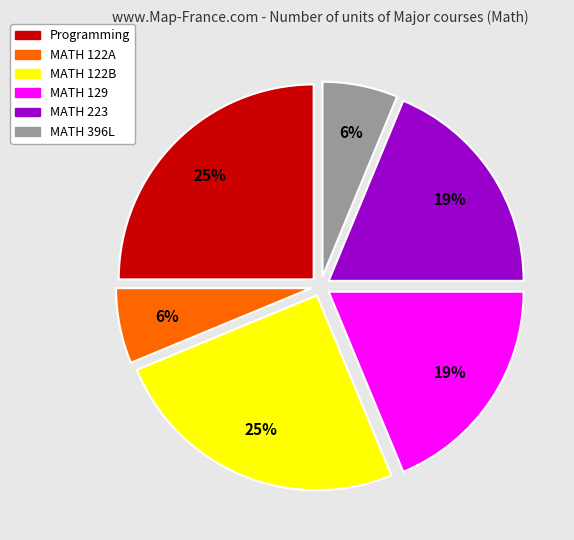

True or false: Programming accounts for 39% of the total.

False